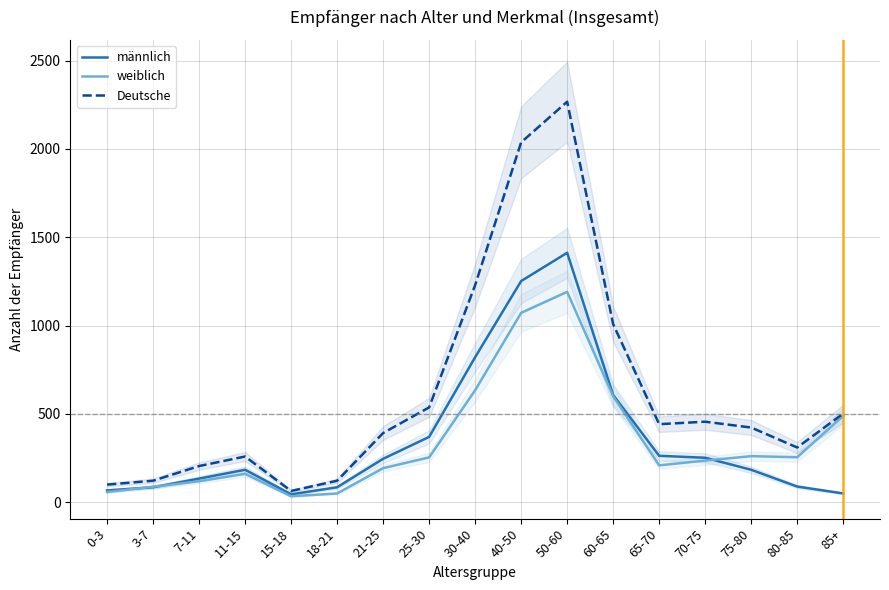

What position from the right is 3-7?

16